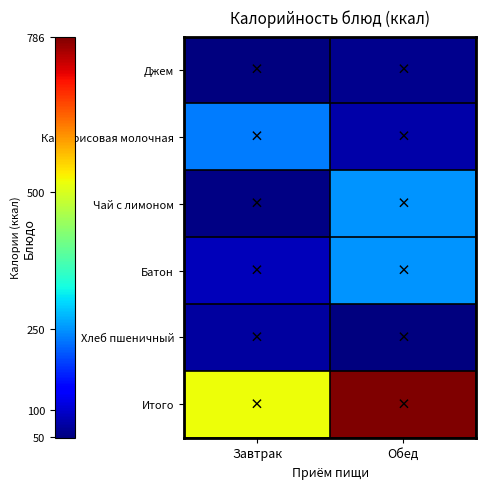

Which has a higher value, Обед or Завтрак?

Обед